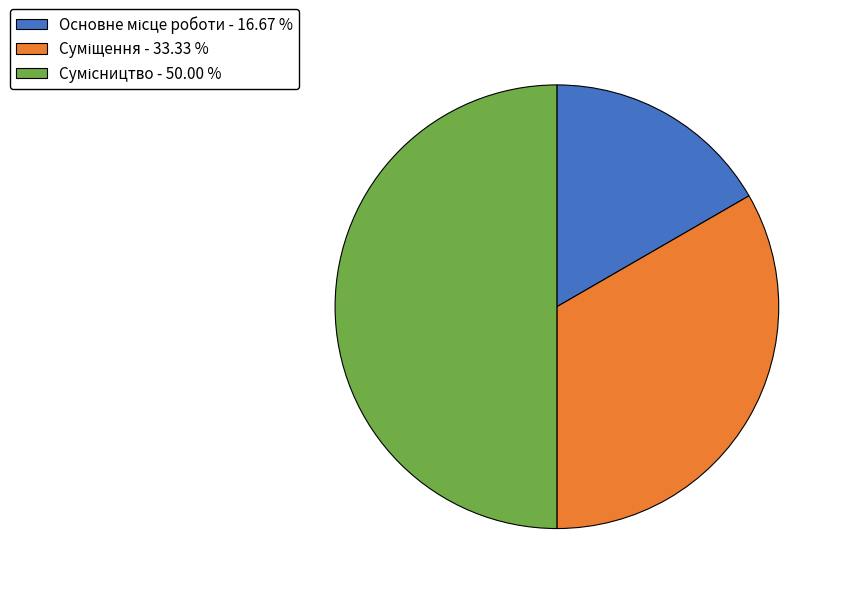

Does Основне місце роботи represent more than half of the total?

No